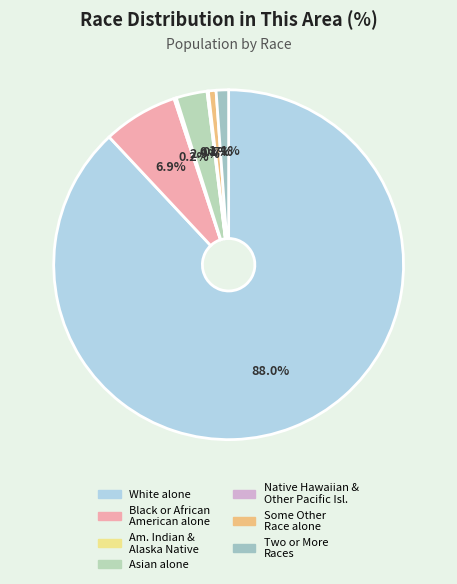

Which category has the biggest portion of the pie?

White alone